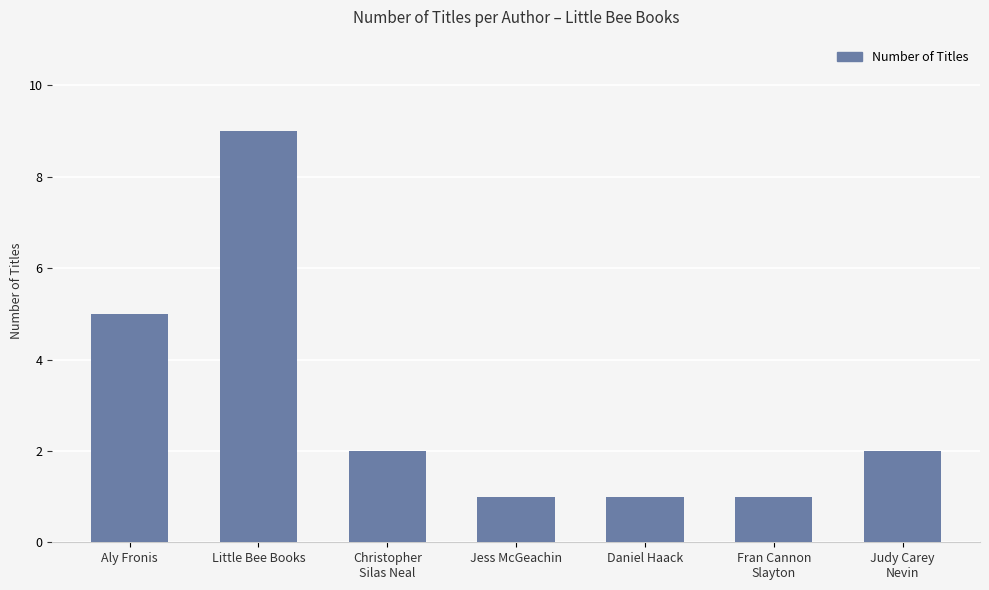

What is the sum of the values at Fran Cannon
Slayton and Jess McGeachin?

2